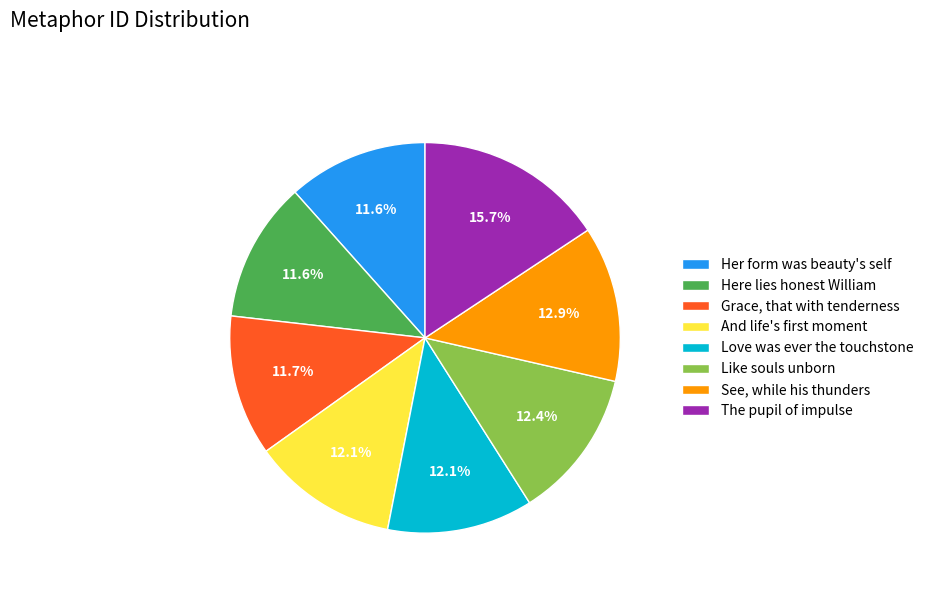

Which slice is the largest?

The pupil of impulse